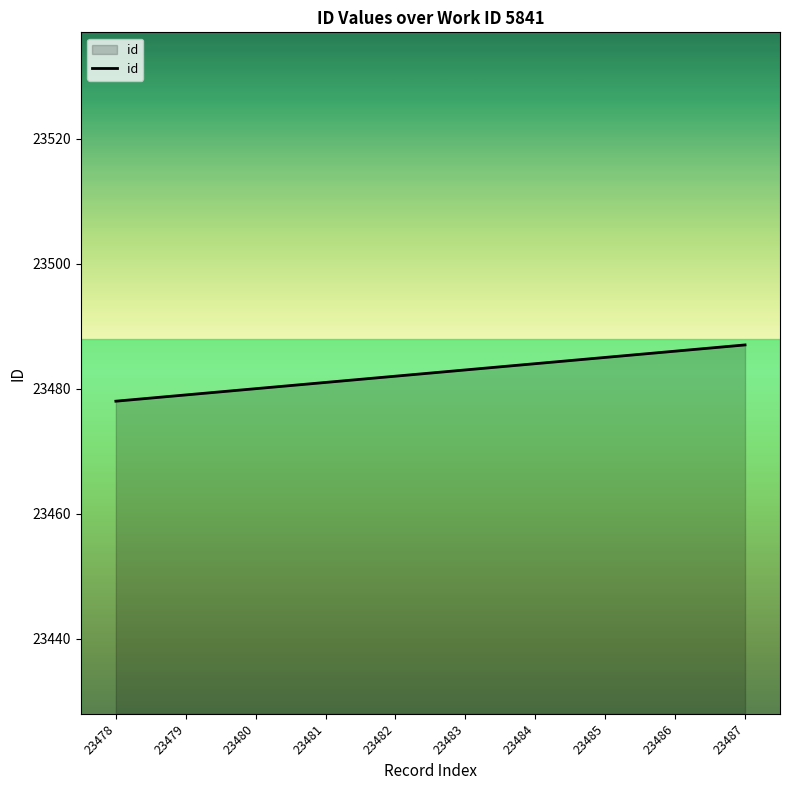

What is the sum of the values at 23484 and 23486?

46970